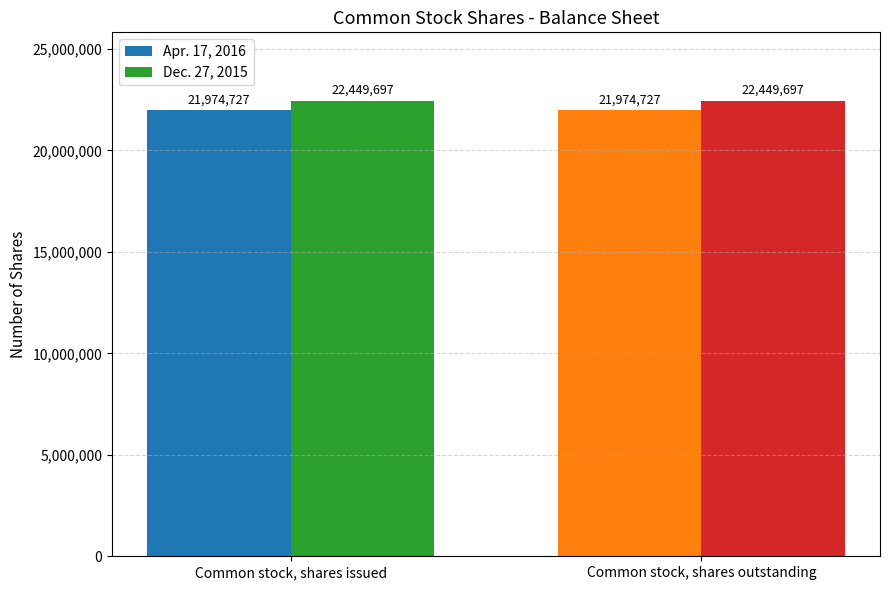

How many bars are there in total?

4